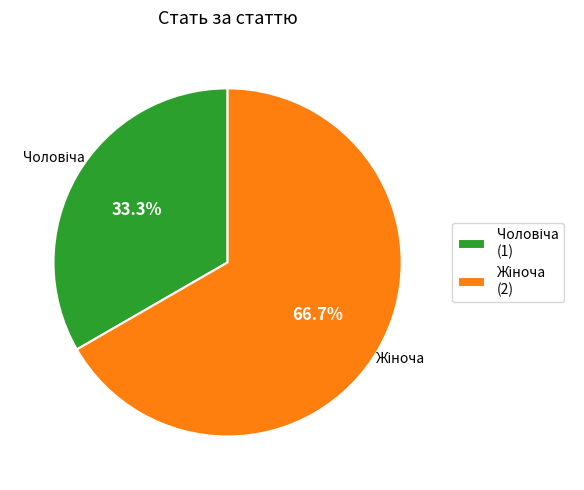

Is there a majority slice in this chart?

Yes